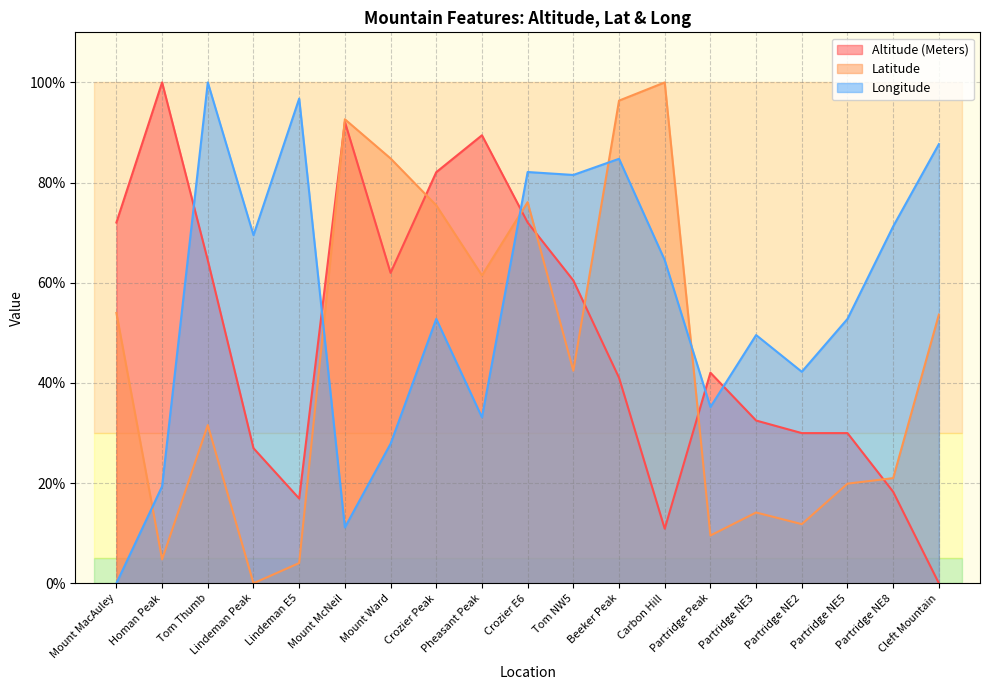

Reading left to right, what are all the values shown in this chart?

Altitude (Meters): 0.7	1.0	0.6	0.3	0.2	0.9	0.6	0.8	0.9	0.7	0.6	0.4	0.1	0.4	0.3	0.3	0.3	0.2	0.0
Latitude: 0.5	0.0	0.3	0.0	0.0	0.9	0.8	0.8	0.6	0.8	0.4	1.0	1.0	0.1	0.1	0.1	0.2	0.2	0.5
Longitude: 0.0	0.2	1.0	0.7	1.0	0.1	0.3	0.5	0.3	0.8	0.8	0.8	0.6	0.4	0.5	0.4	0.5	0.7	0.9